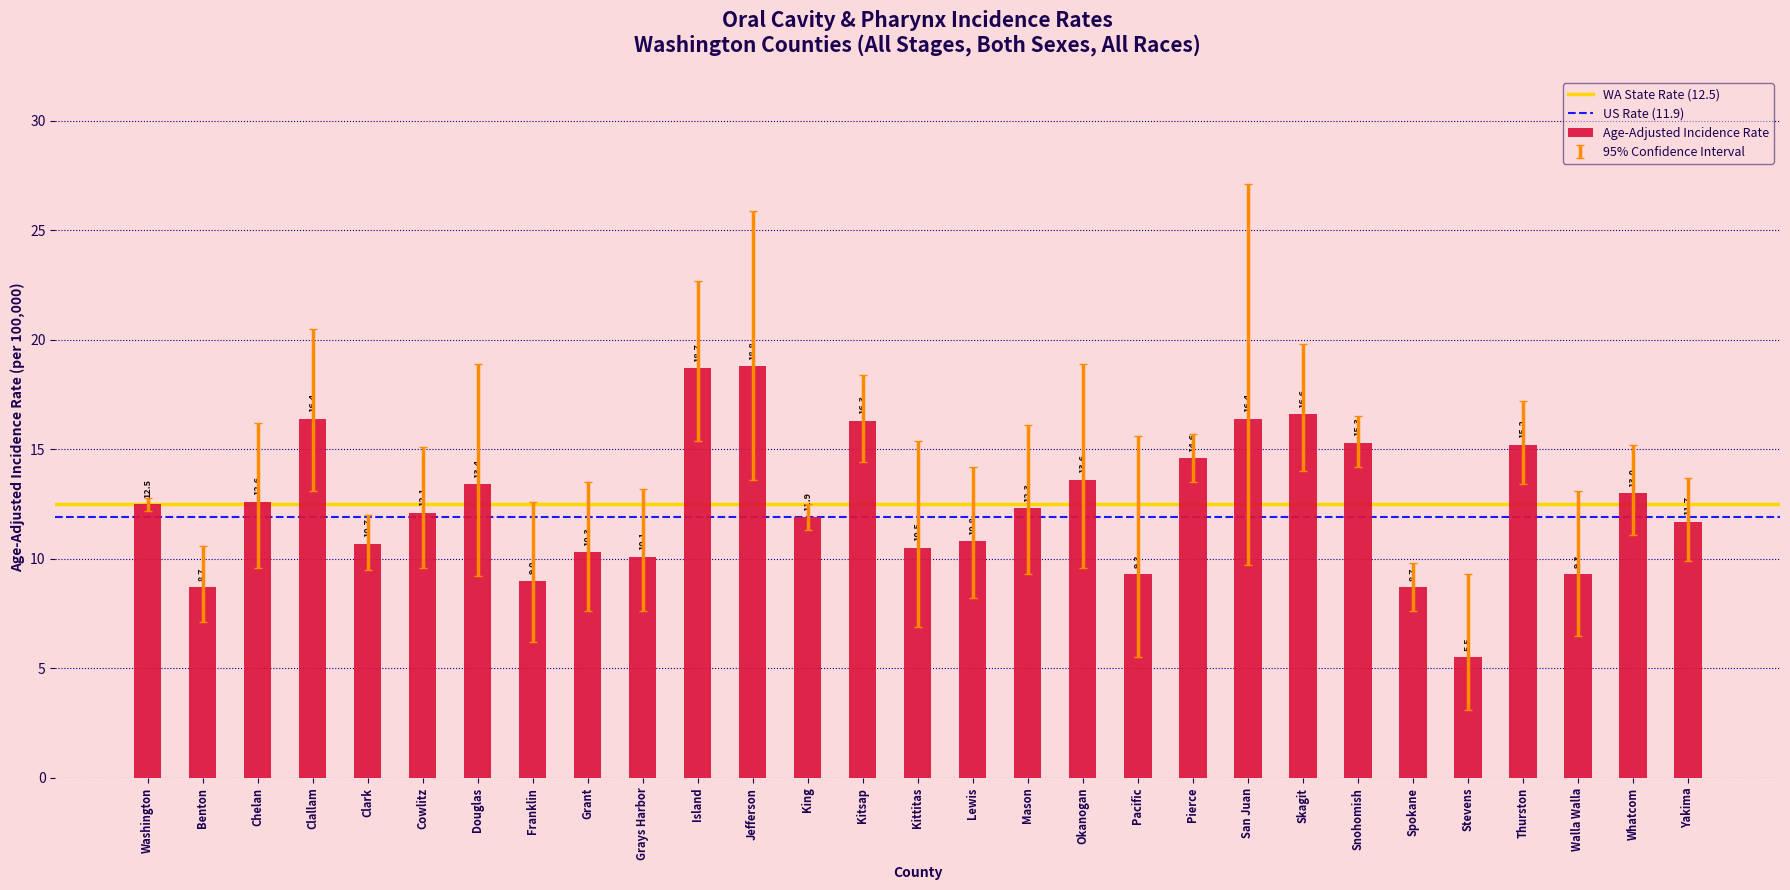

What is the change in value from Washington to Island?

+6.2